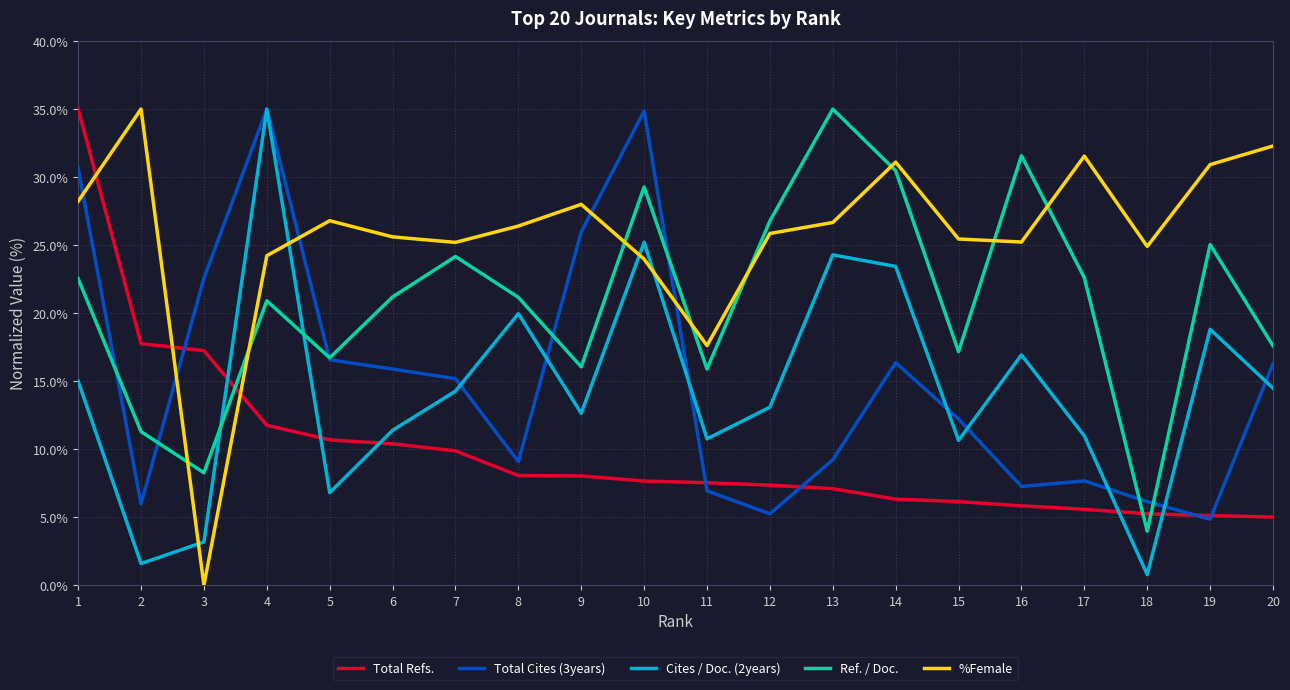

The value of Total Cites (3years) at 14 is 16.4. True or false?

True